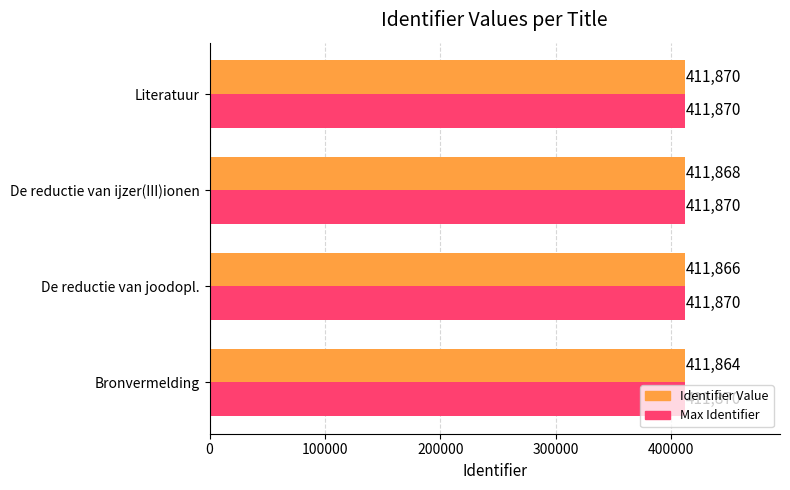

The Max Identifier series shows 574400 at De reductie van joodopl.. True or false?

False